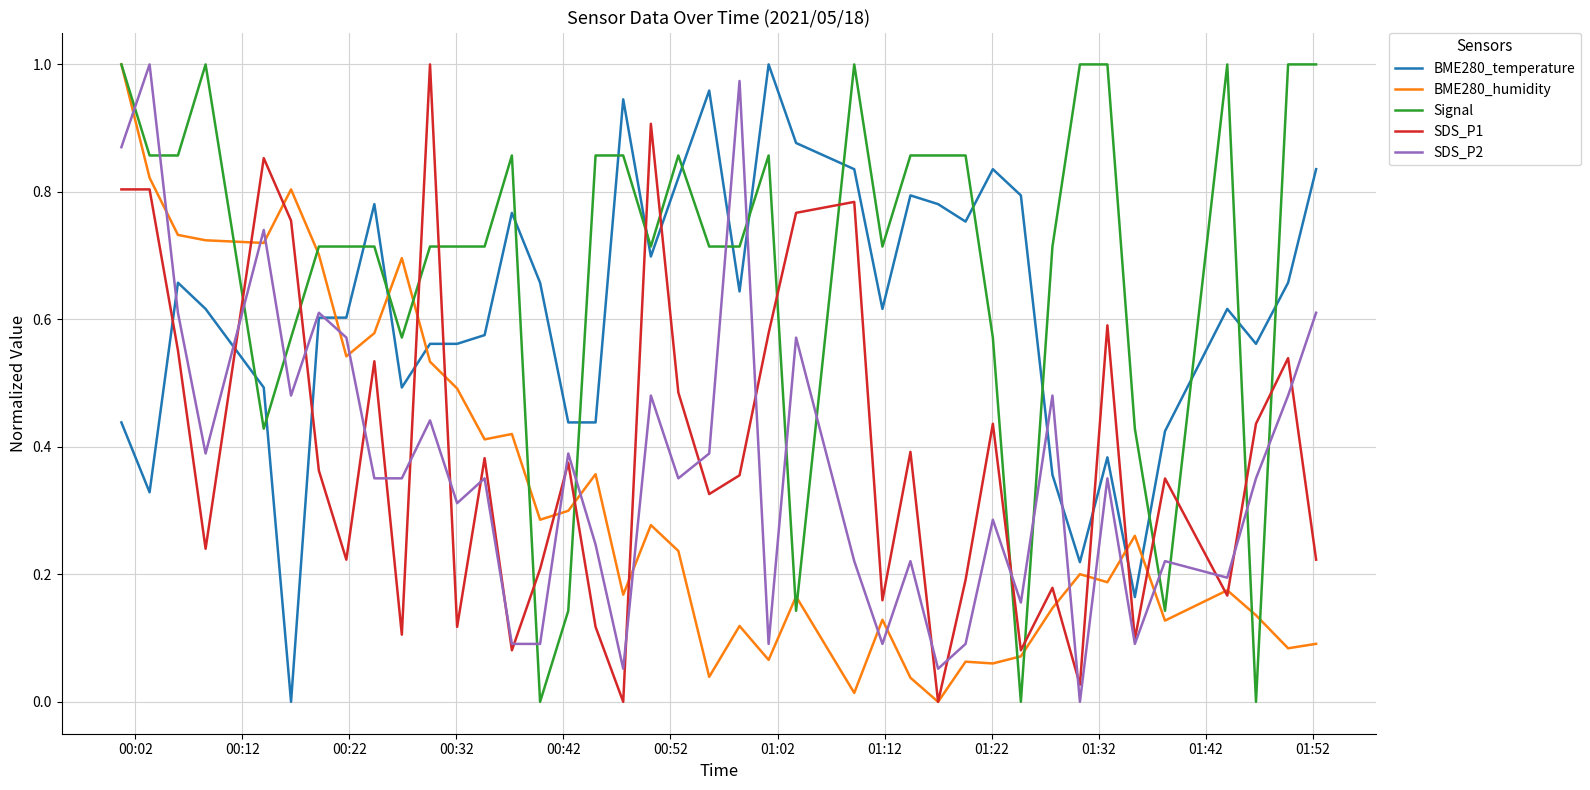

Which series has the largest total across all categories?

Signal